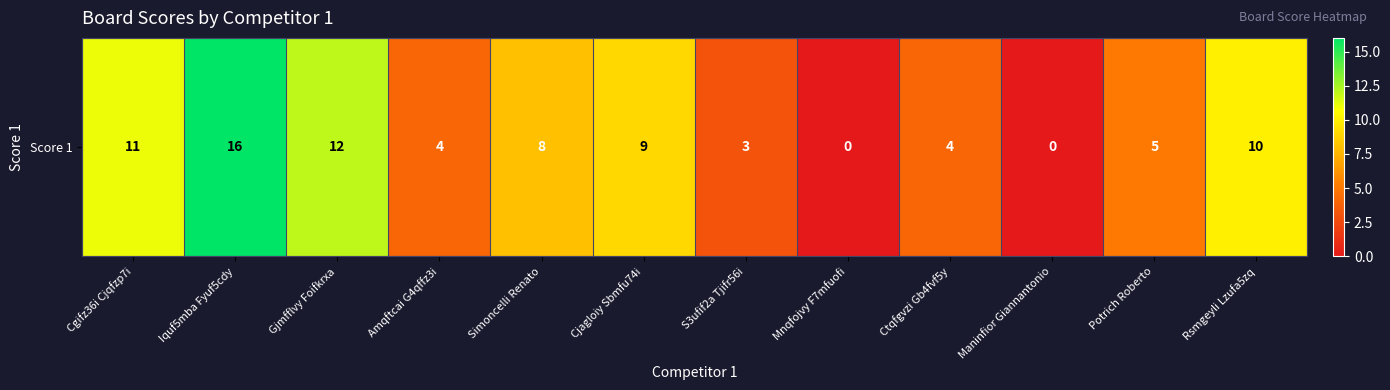

Reading left to right, transcribe all the data shown in this chart.

11	16	12	4	8	9	3	0	4	0	5	10